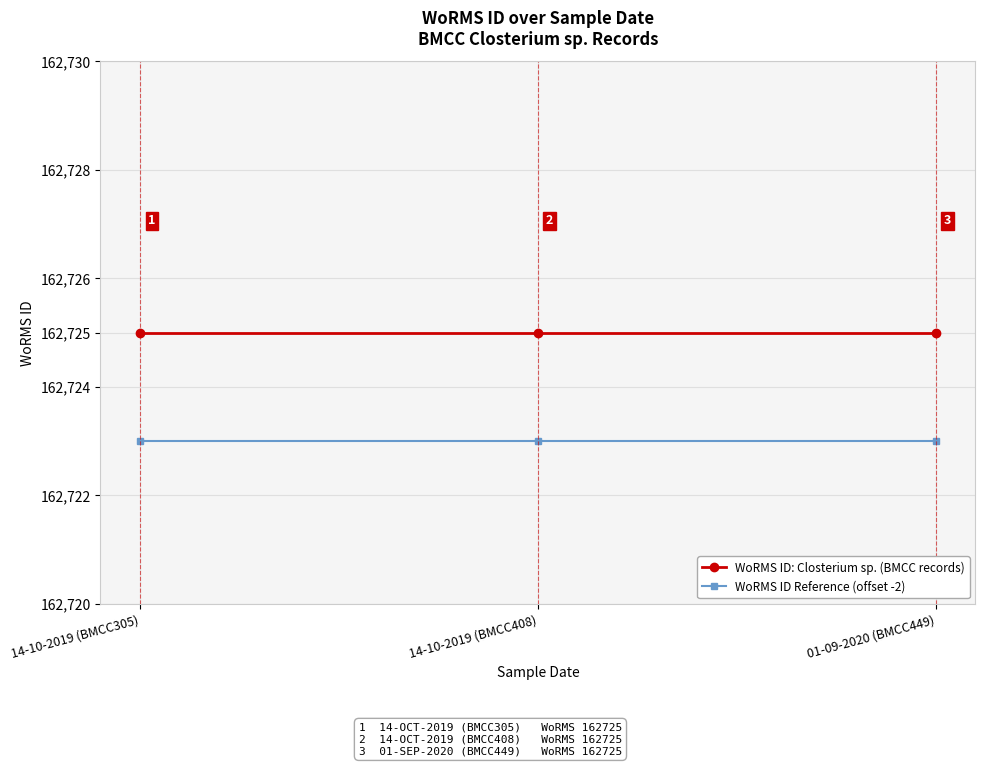

The WoRMS ID: Closterium sp. (BMCC records) series shows 258381 at 01-09-2020 (BMCC449). True or false?

False